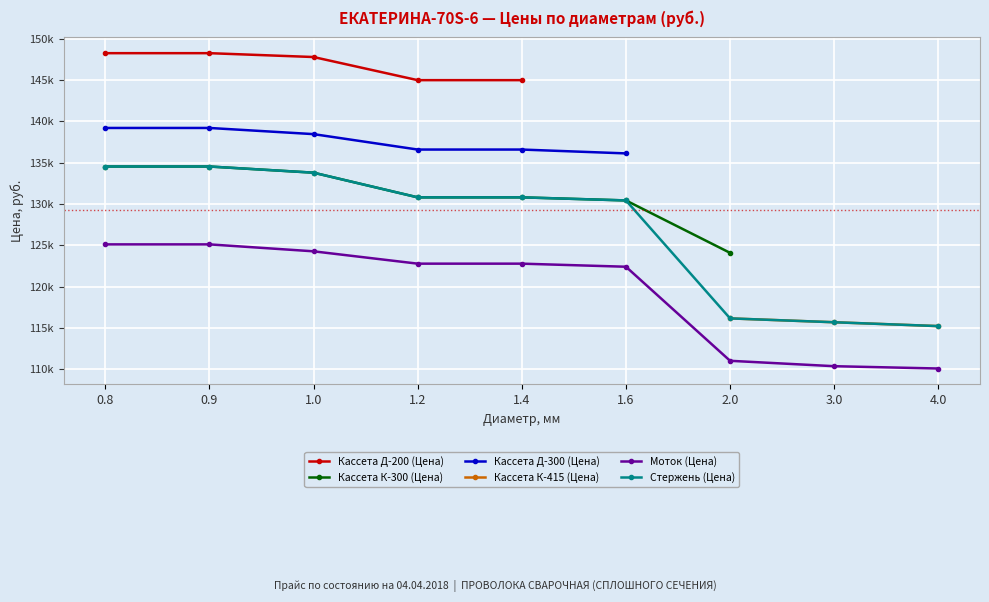

What is the minimum value for Кассета Д-300 (Цена)?

136107.2